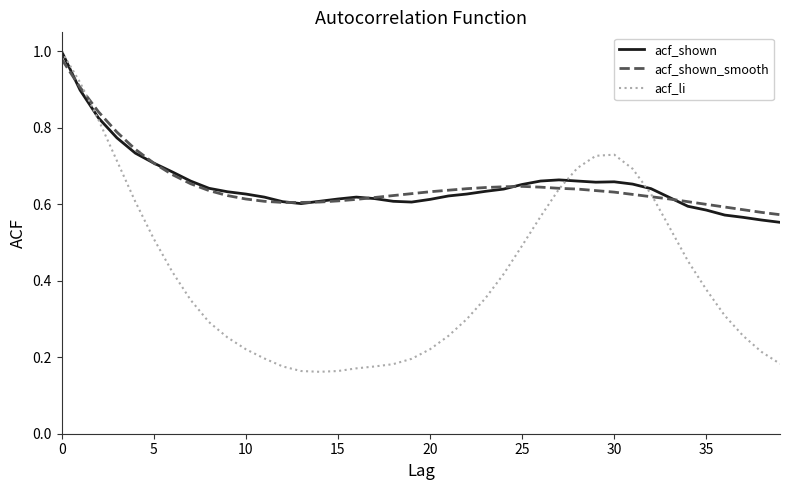

At which category does acf_shown_smooth reach its first local peak?

25